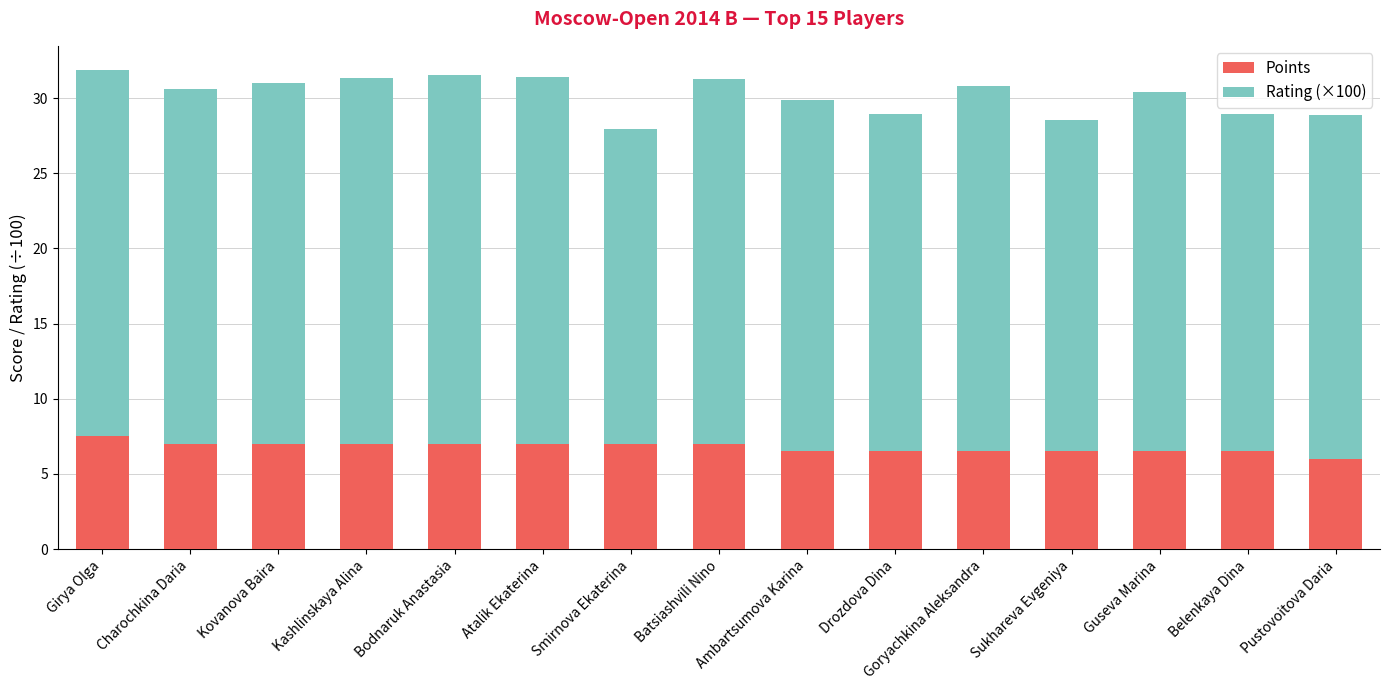

How many values in the Points series are below 7?

7